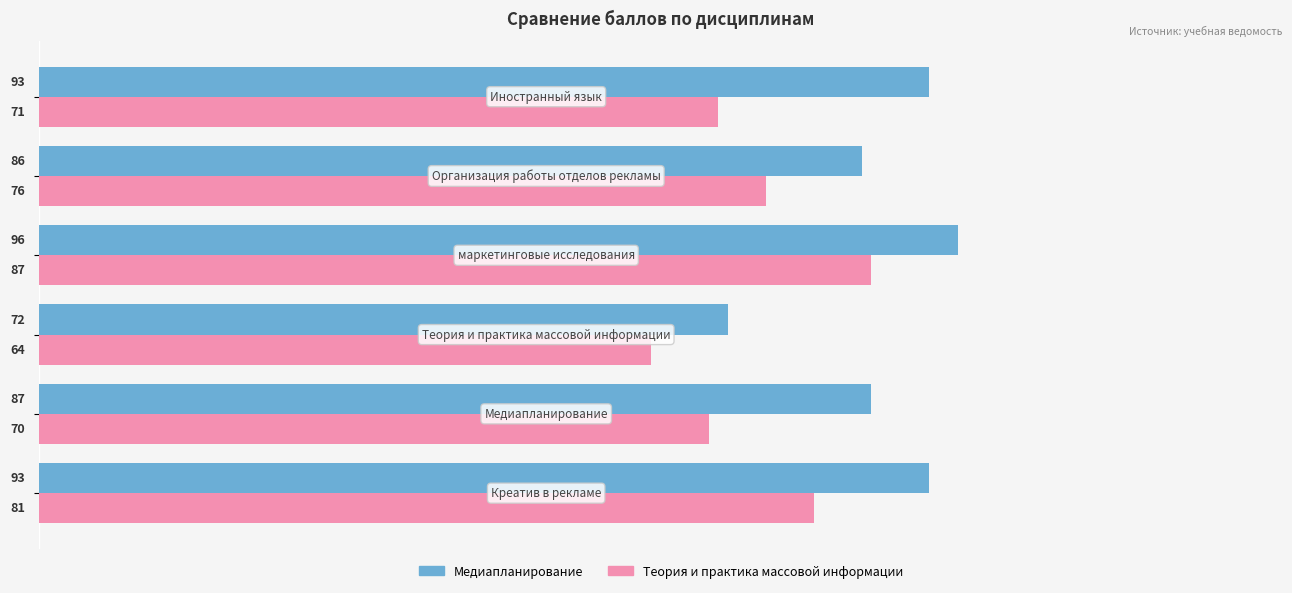

What is the smallest value displayed?

64